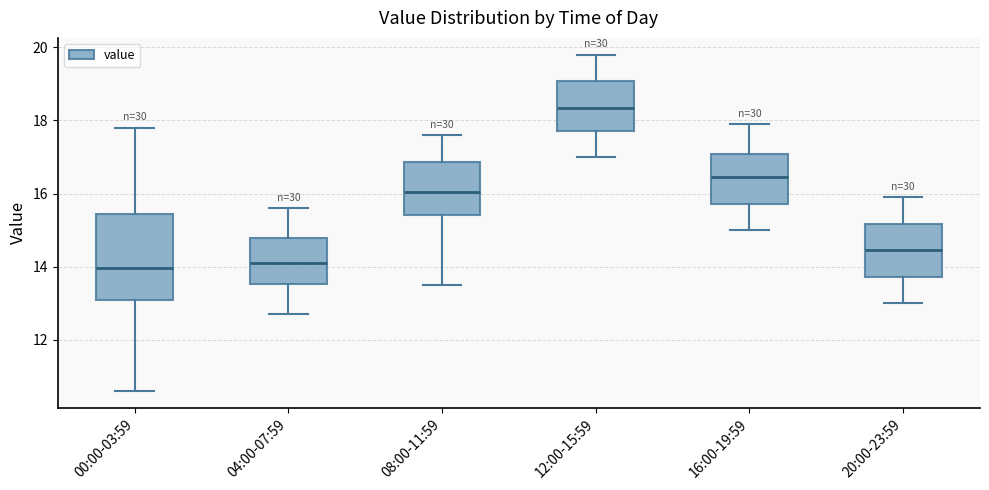

Which box is the tallest, from its lower edge to its upper edge?

00:00-03:59